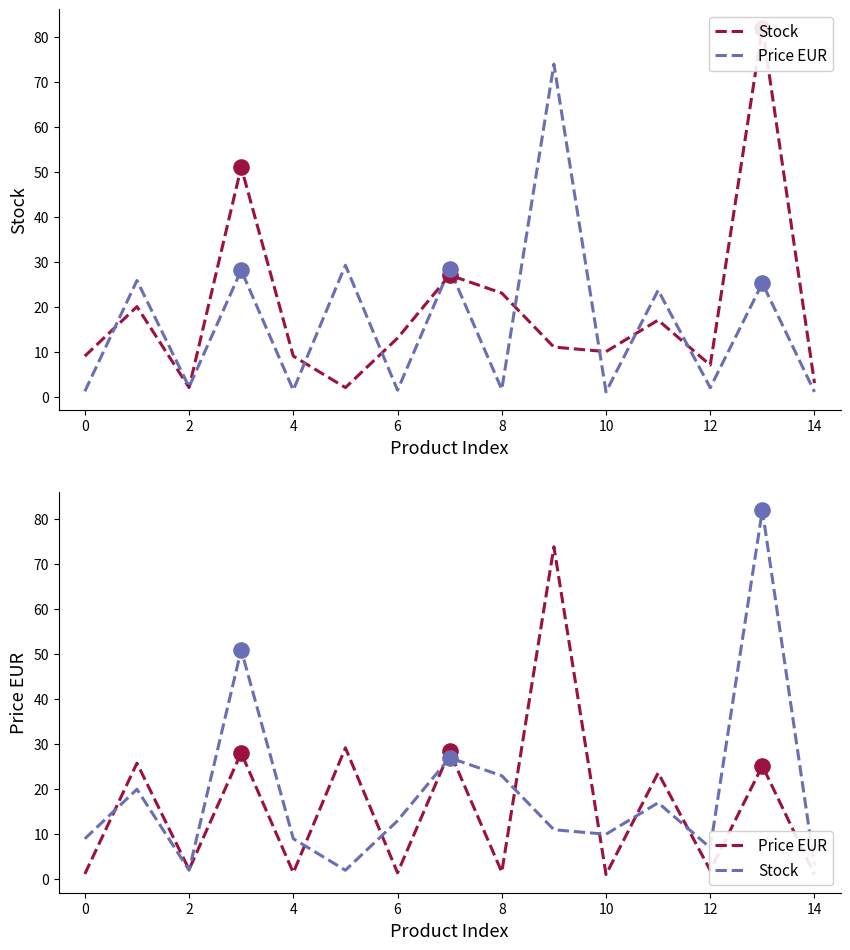

At how many categories does at least one series exceed 78?

1